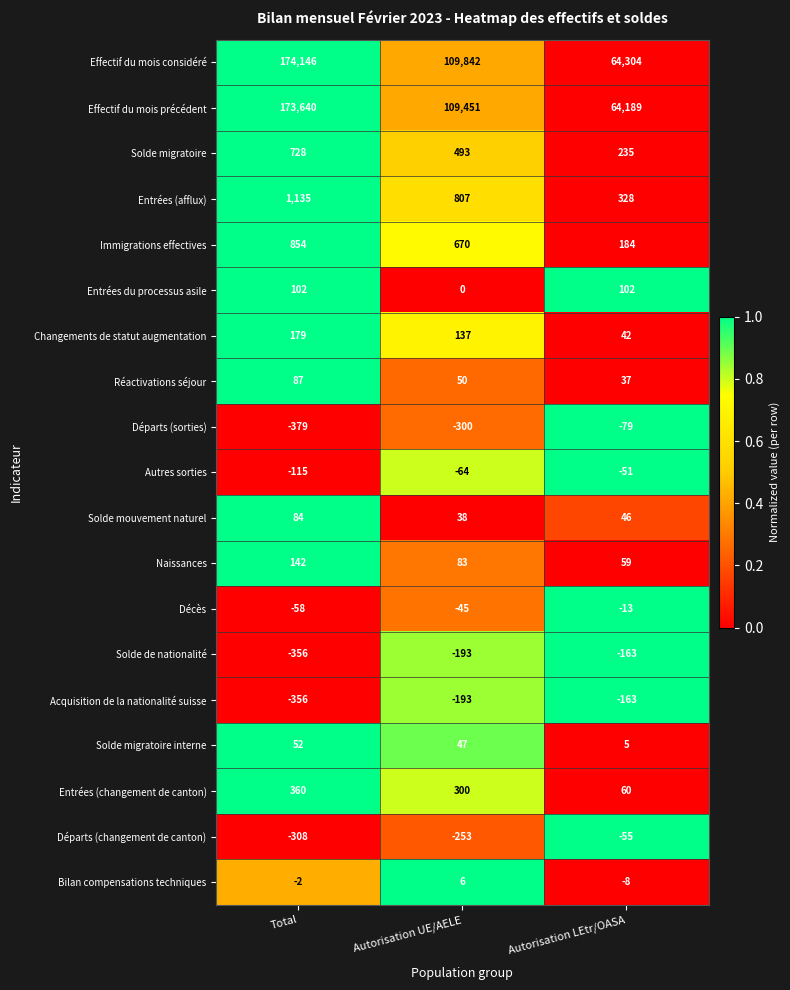

Rank the categories by Naissances value from highest to lowest.

Total, Autorisation UE/AELE, Autorisation LEtr/OASA